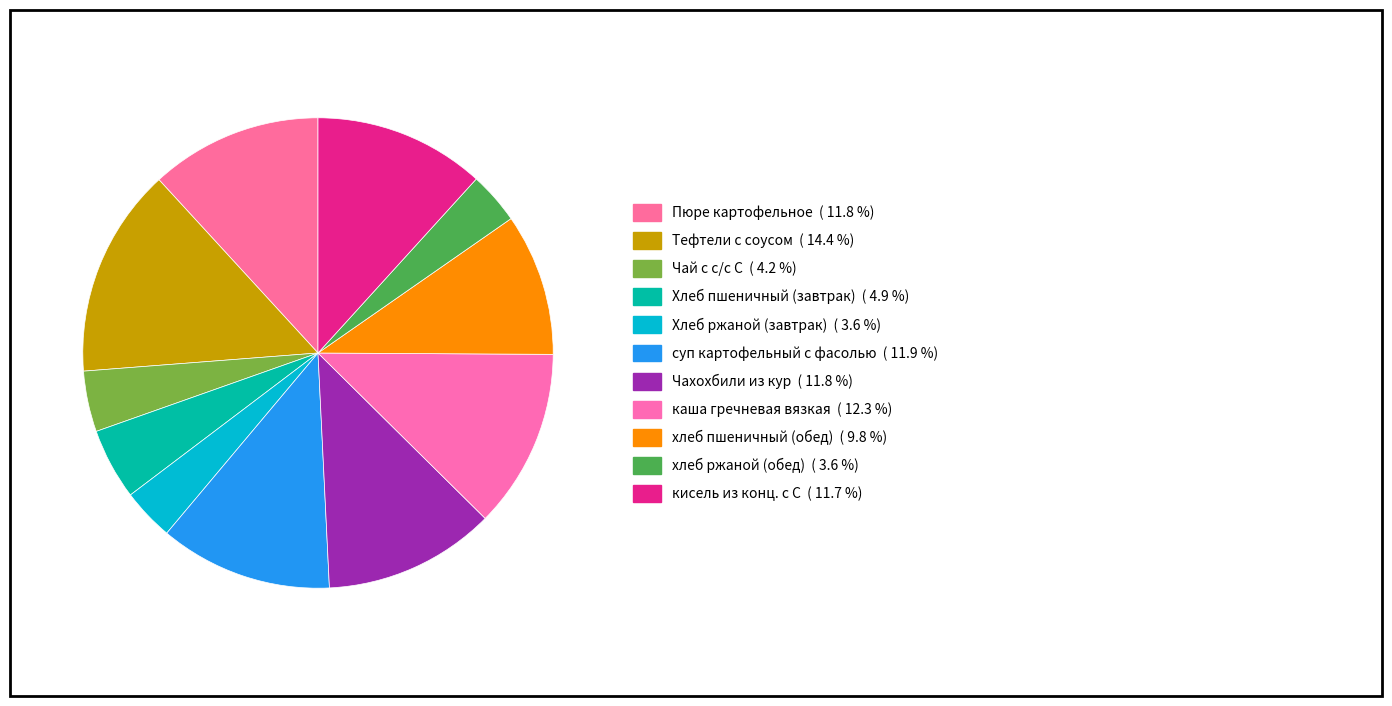

Rank the categories by value from lowest to highest.

Хлеб ржаной (завтрак), хлеб ржаной (обед), Чай с с/с С, Хлеб пшеничный (завтрак), хлеб пшеничный (обед), кисель из конц. с С, Чахохбили из кур, Пюре картофельное, суп картофельный с фасолью, каша гречневая вязкая, Тефтели с соусом